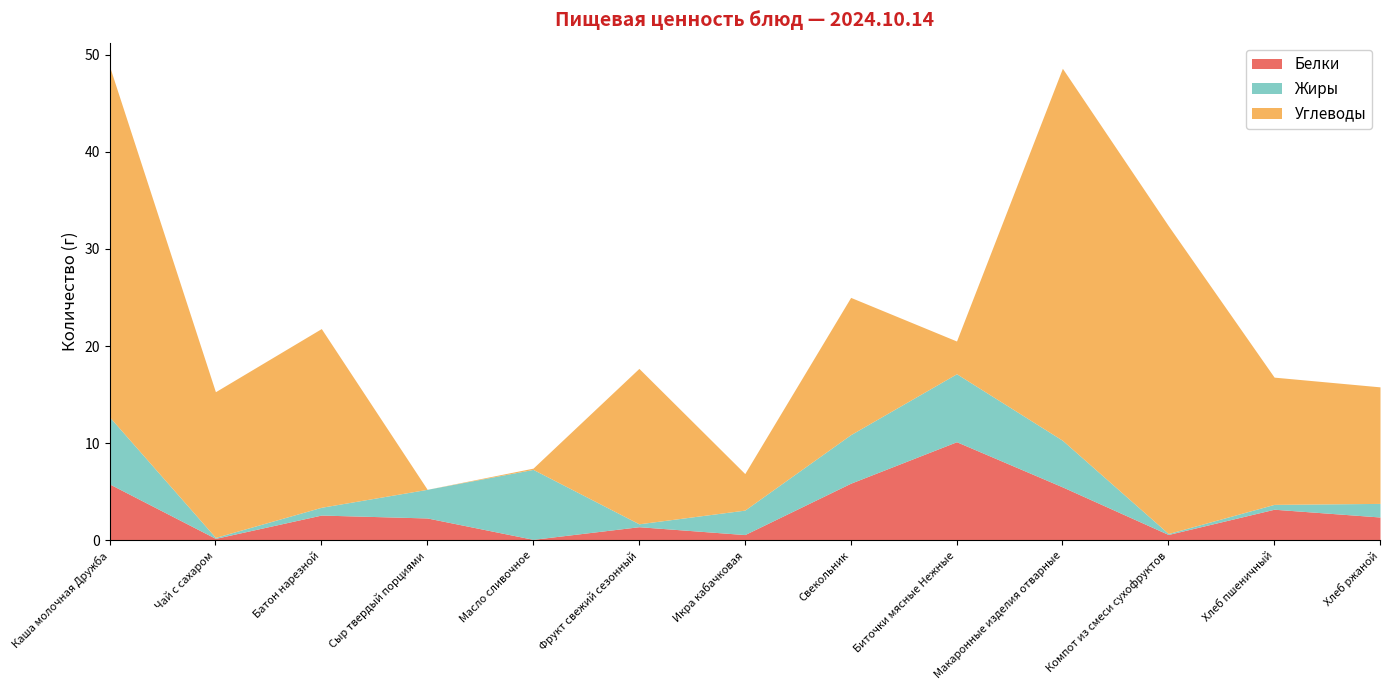

What position from the right is Сыр твердый порциями?

10